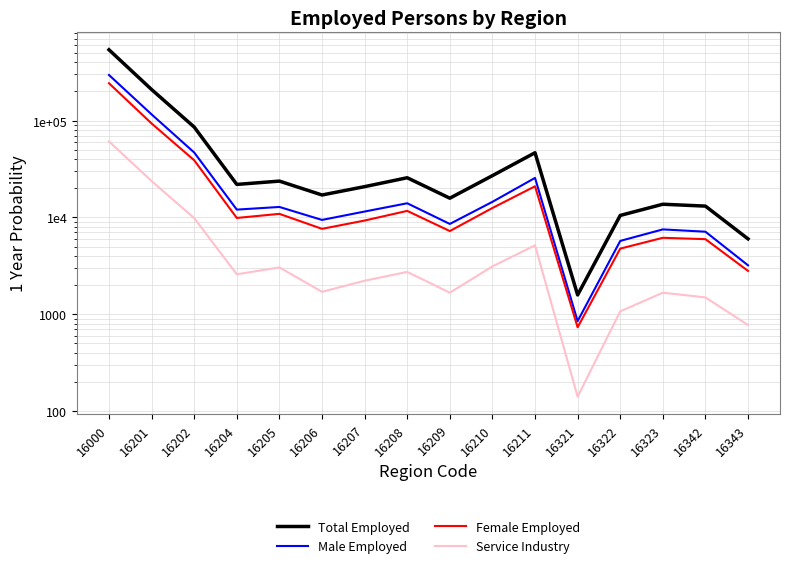

True or false: Service Industry and Total Employed cross at least once.

False